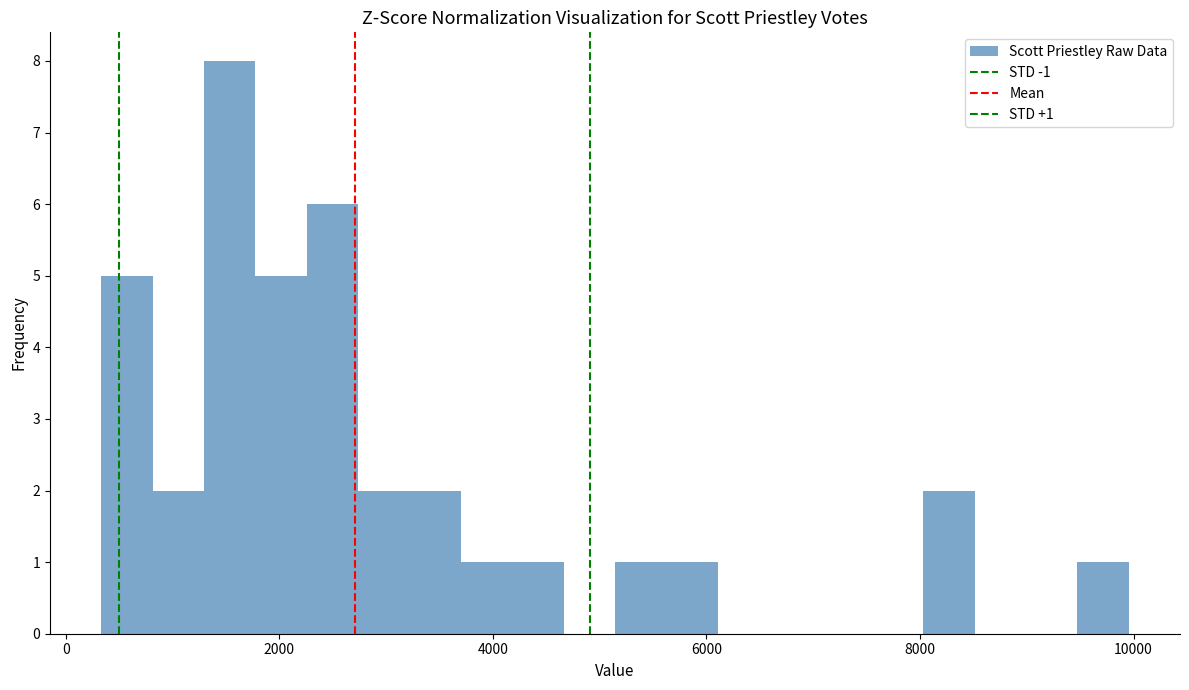

Read against the x-axis, roughly where is the centre of the tallest bar?

1600